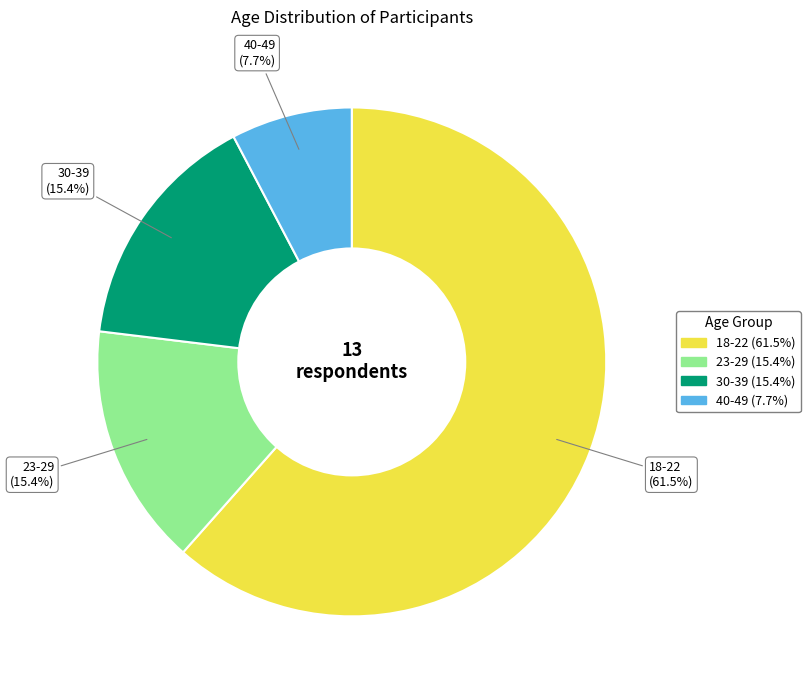

Is there any slice that represents more than half of the pie?

Yes